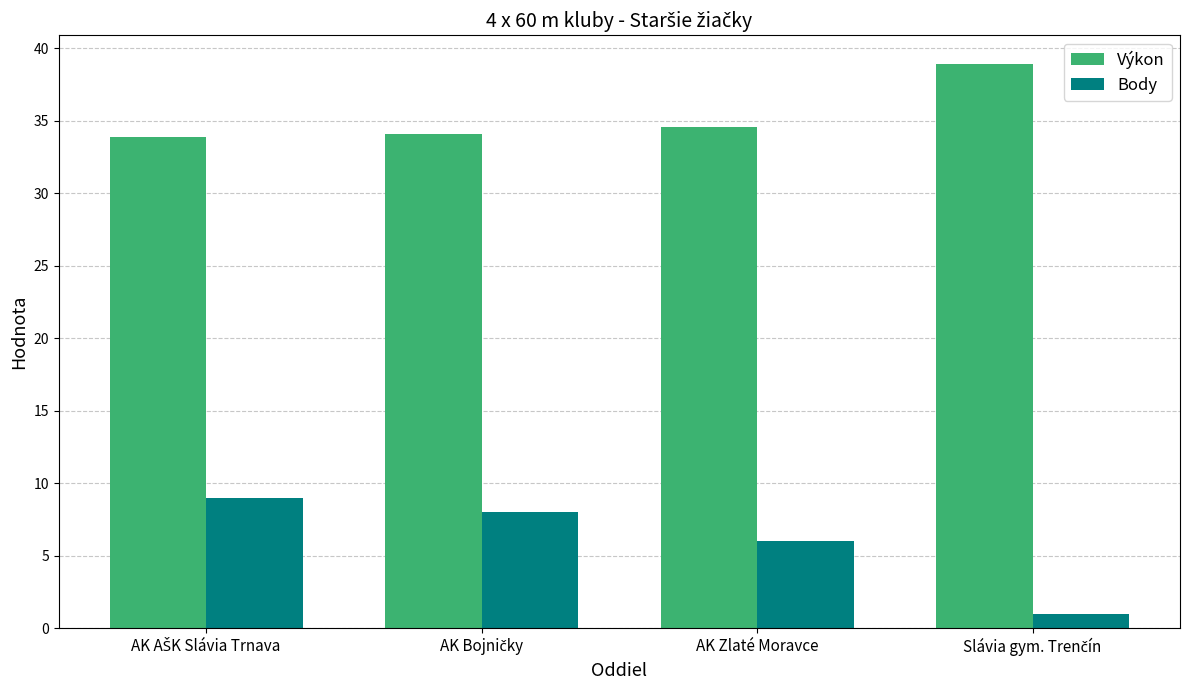

What is the highest value of the Výkon series?

39.0